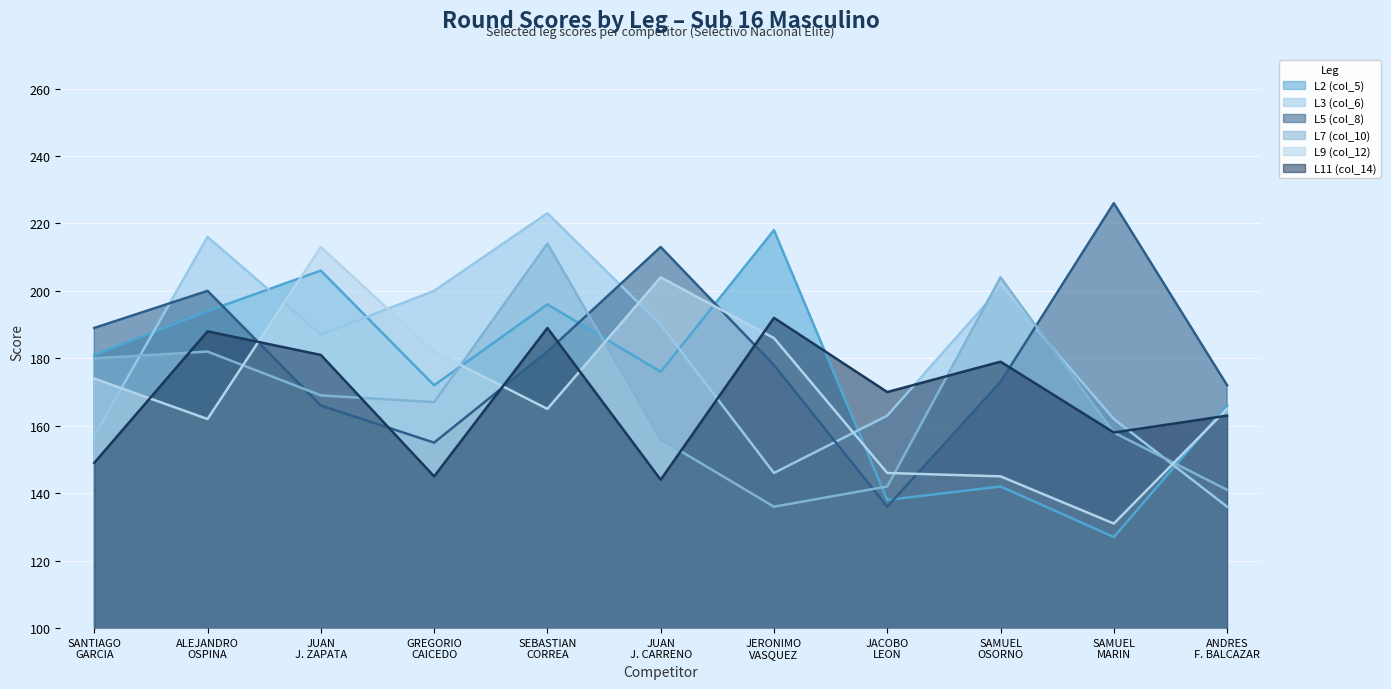

The L11 (col_14) series shows 179 at SAMUEL OSORNO. True or false?

True